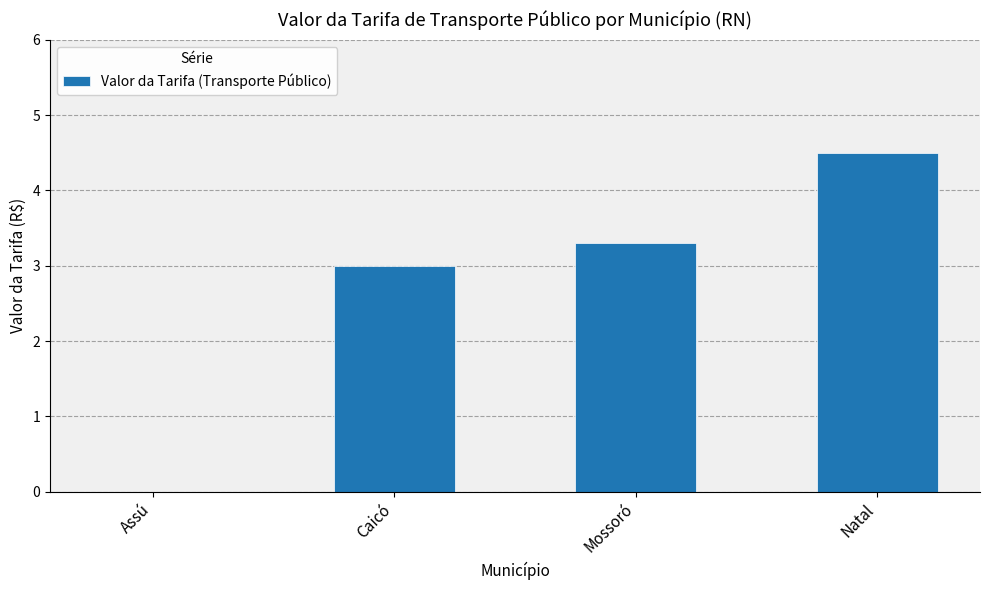

What is the change in value from Assú to Natal?

+4.5